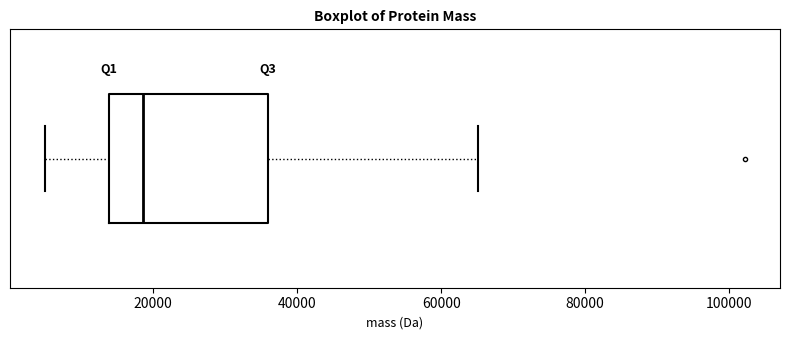

Transcribe this box plot: give where the median line is, the range the box spans, and where the two whiskers end, as read against the x-axis. The values are not printed on the chart, so give them approximately, as read against the axis.

median 18000, box 14000 to 36000, whiskers 4000 to 66000